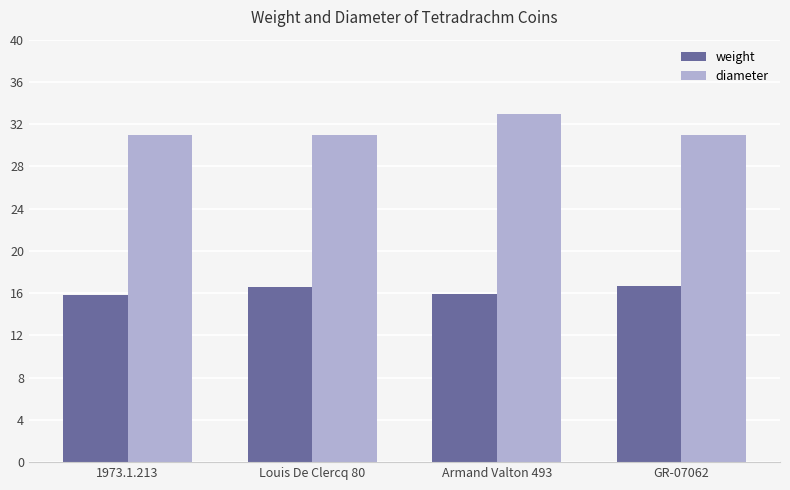

Is the value of diameter at 1973.1.213 greater than the value of weight at Louis De Clercq 80?

Yes